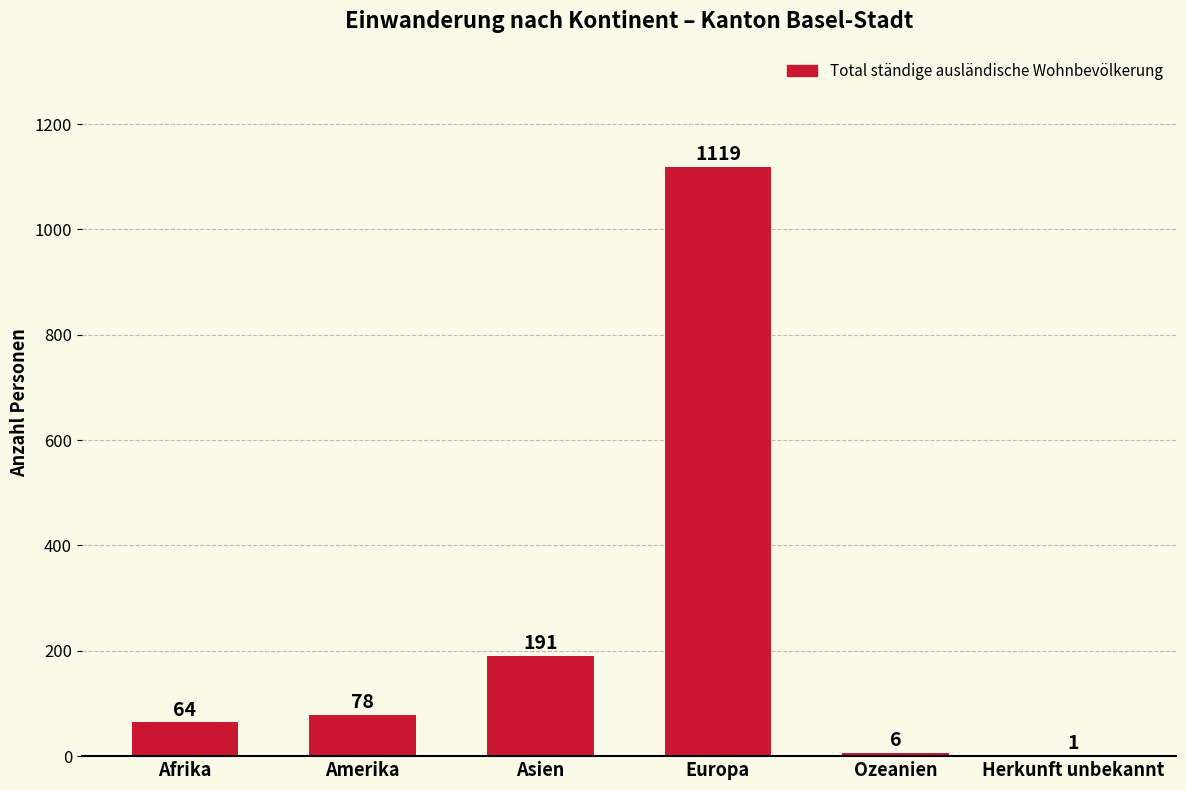

Are the bars horizontal?

No